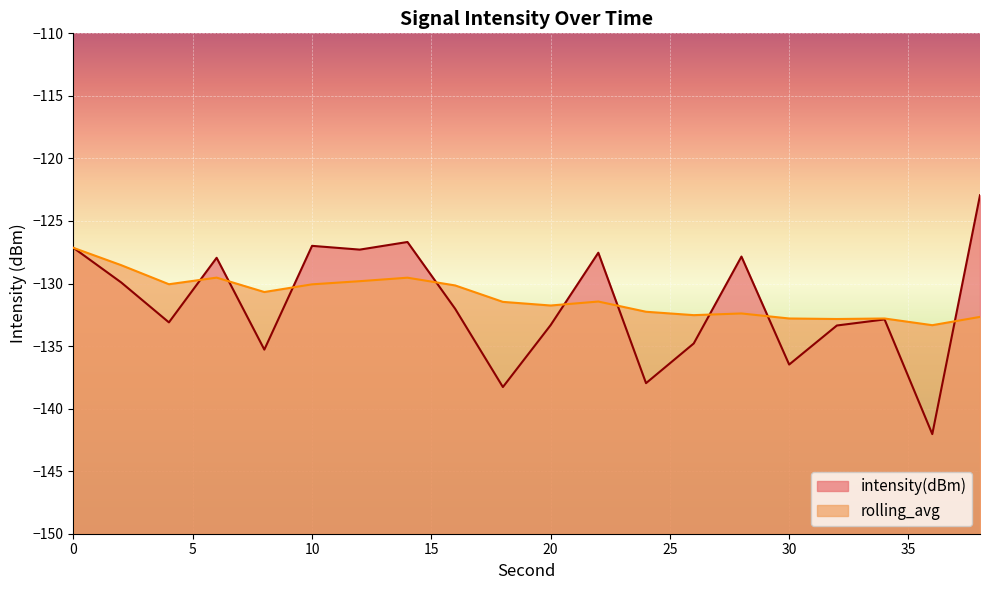

After their last crossing, which series has the higher values: rolling_avg or intensity(dBm)?

intensity(dBm)